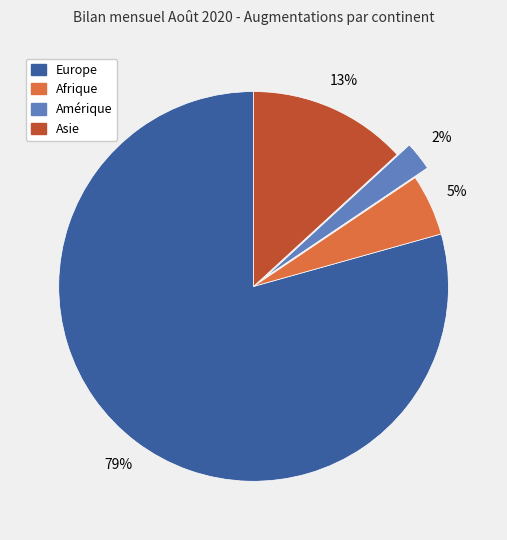

What is the majority slice?

Europe